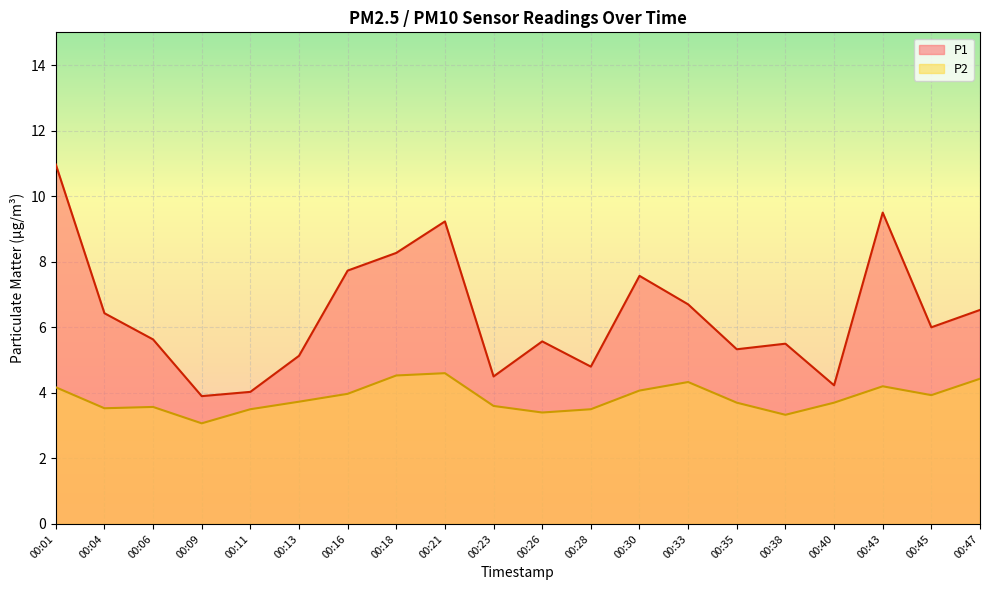

Rank the series by their average value, from lowest to highest.

P2, P1